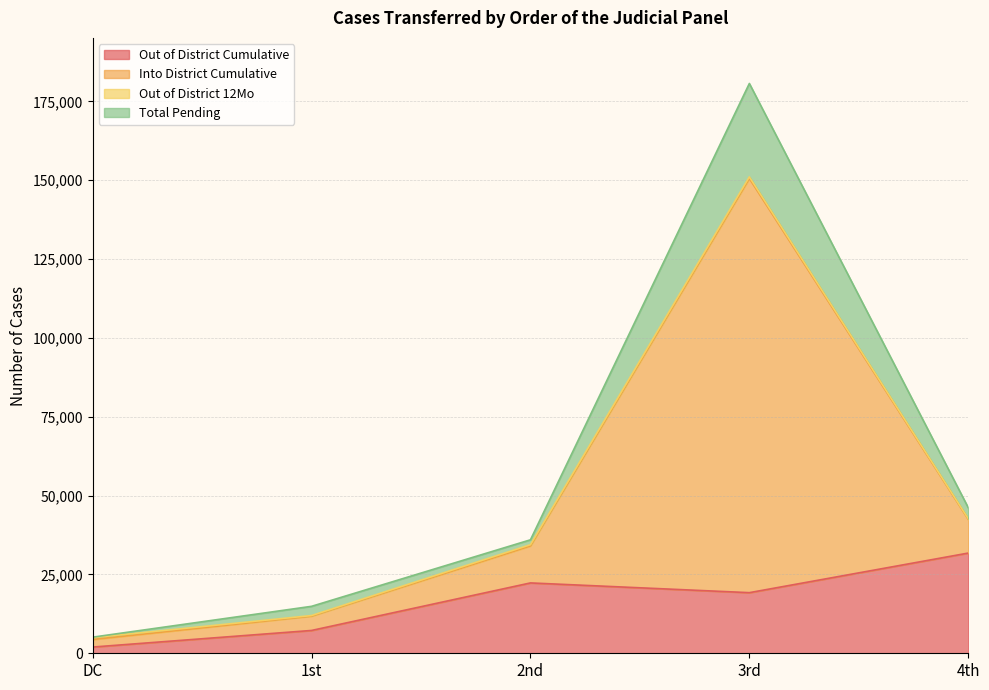

At which label does Out of District Cumulative reach its minimum?

DC